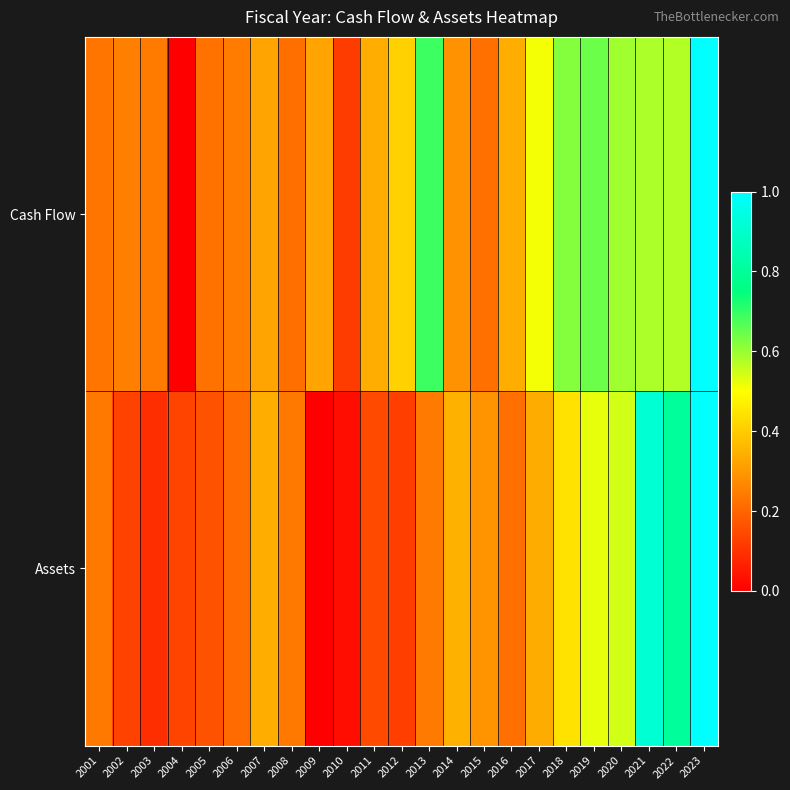

Which series has the widest spread of values?

Cash Flow